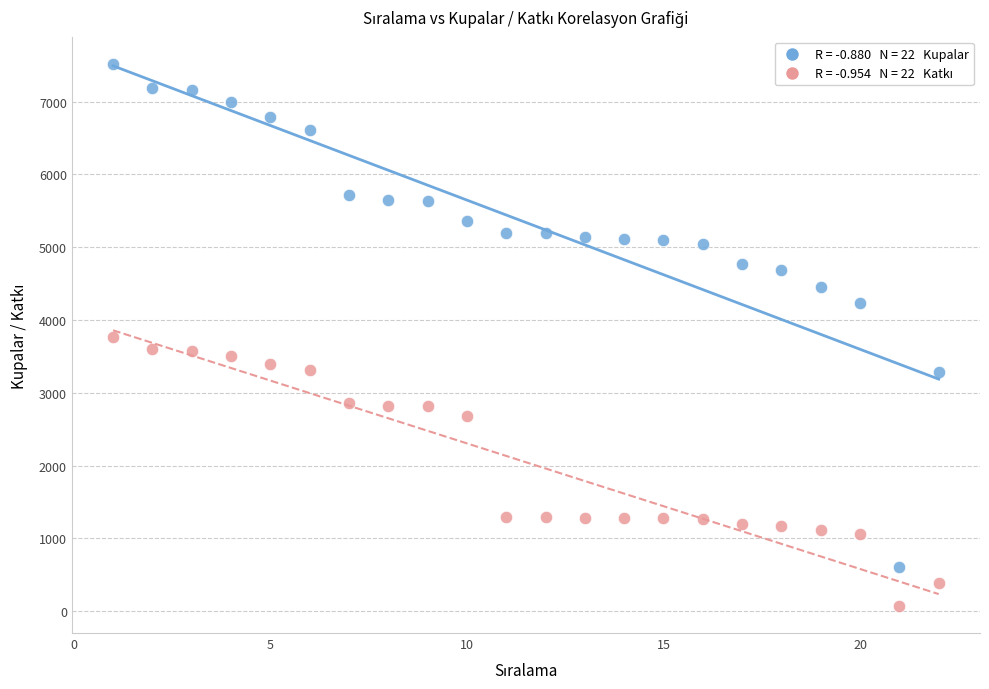

Across all data points, what is the range of Y values (max minus min)?

7446